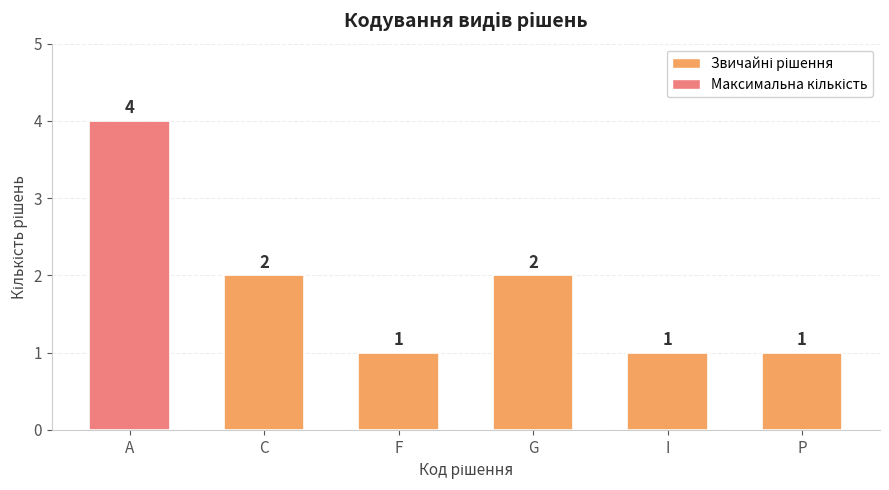

Are the bars horizontal?

No